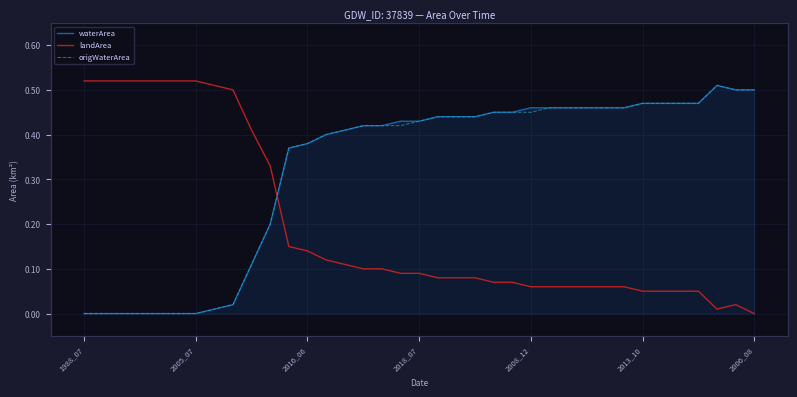

How many intersections are there between landArea and waterArea?

1